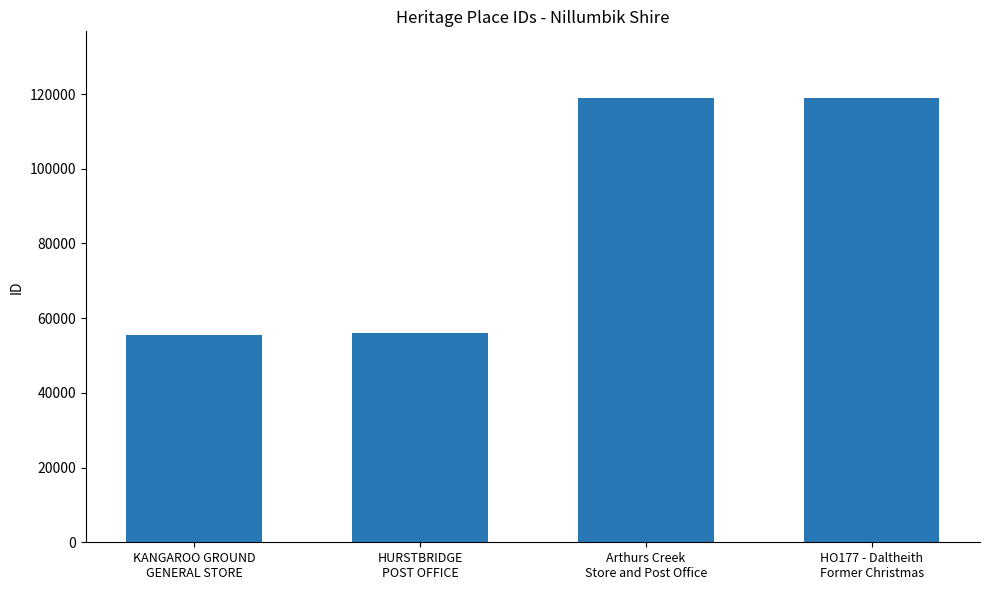

What is the value of the 3rd bar from the left?

118962